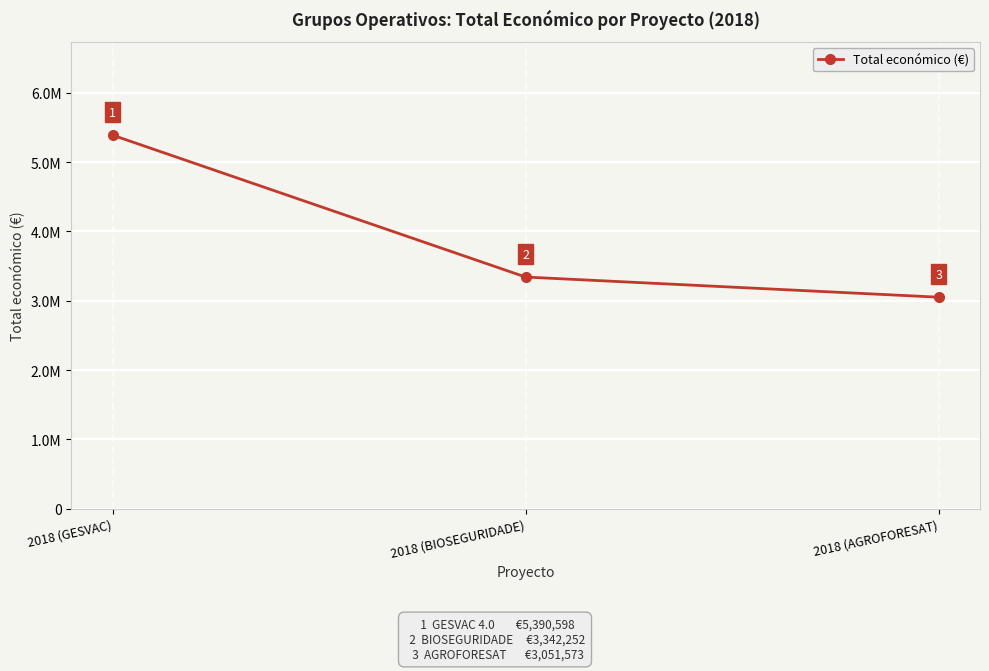

What is the maximum value shown in the chart?

5390598